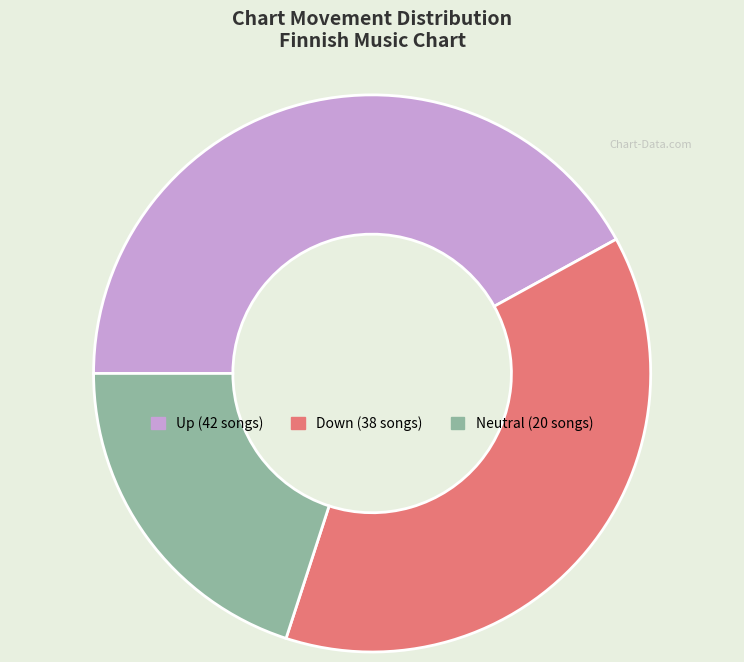

Does any single category account for the majority?

No